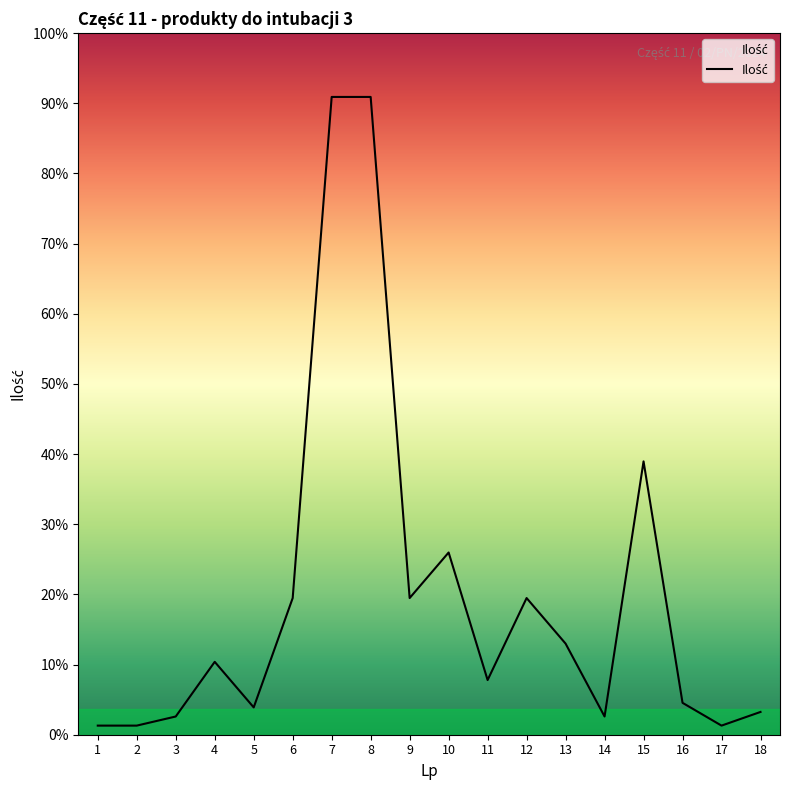

List the labels in order of value, smallest first.

1, 2, 17, 3, 14, 18, 5, 16, 11, 4, 13, 6, 9, 12, 10, 15, 7, 8